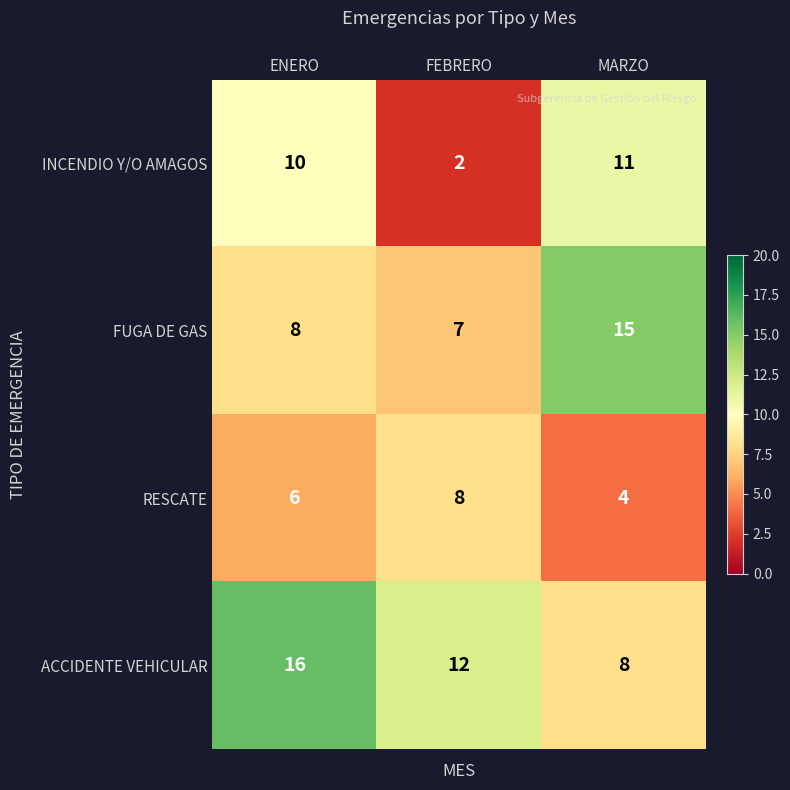

Is it true that RESCATE equals 8 at FEBRERO?

True